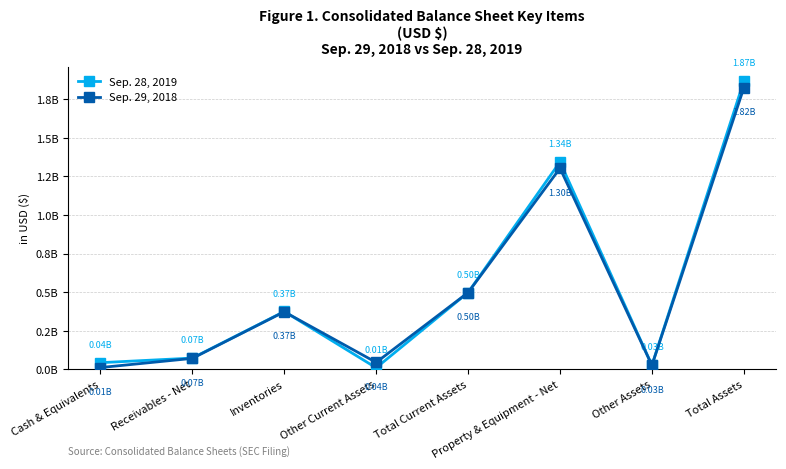

Reading left to right, extract all data points from this chart.

Sep. 28, 2019: 0.0	0.1	0.4	0.0	0.5	1.3	0.0	1.9
Sep. 29, 2018: 0.0	0.1	0.4	0.0	0.5	1.3	0.0	1.8